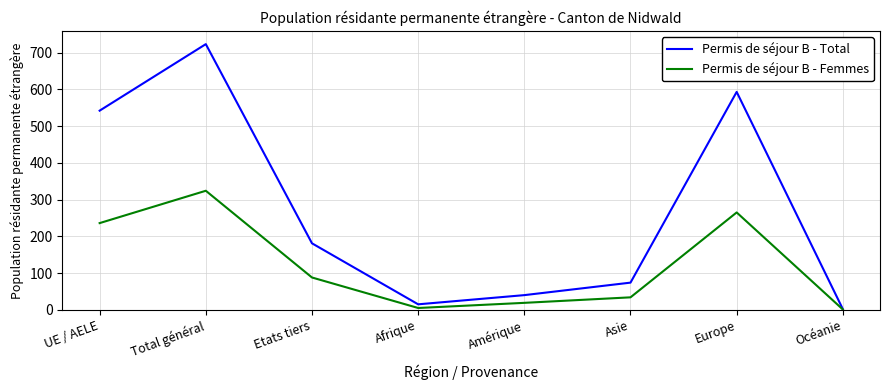

Is this an area chart (filled region under the line)?

No